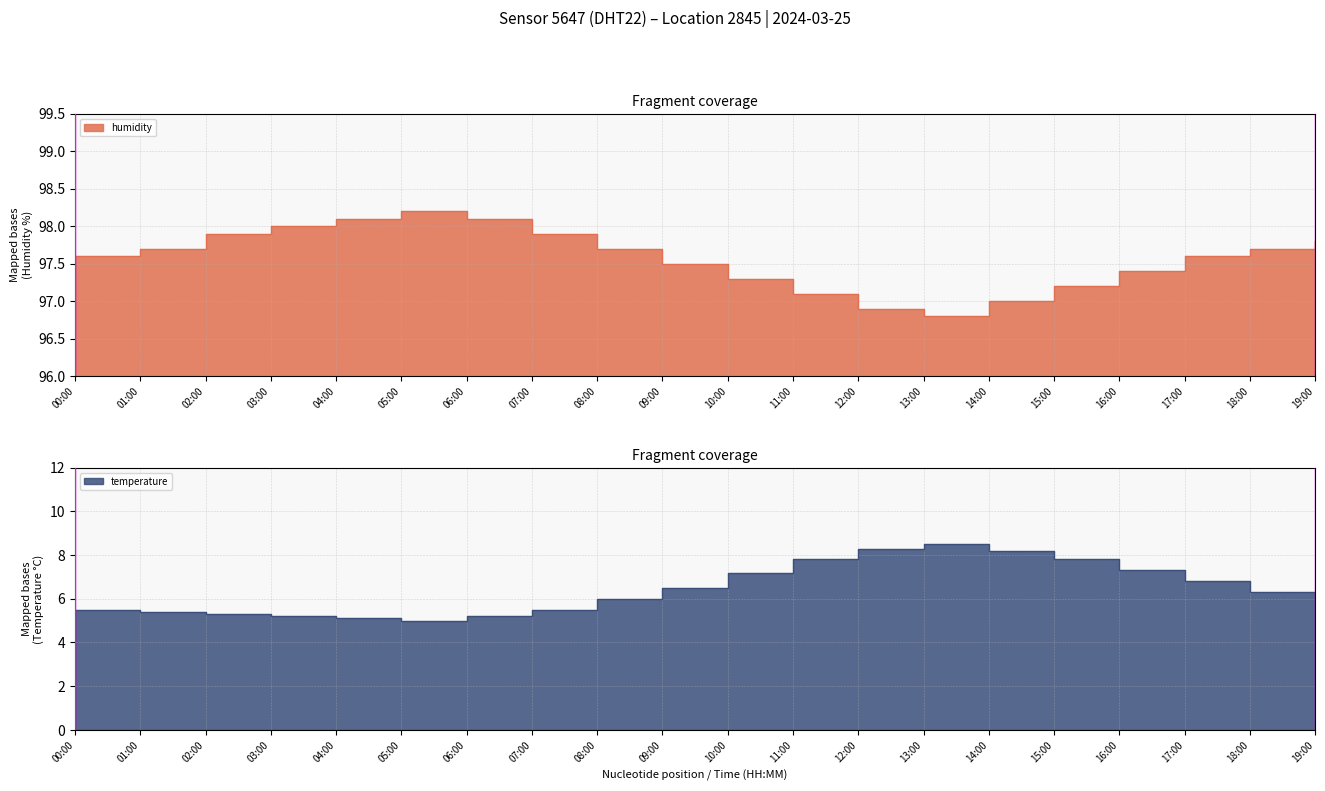

What is the value of the temperature point at the 2nd from the left?

5.4